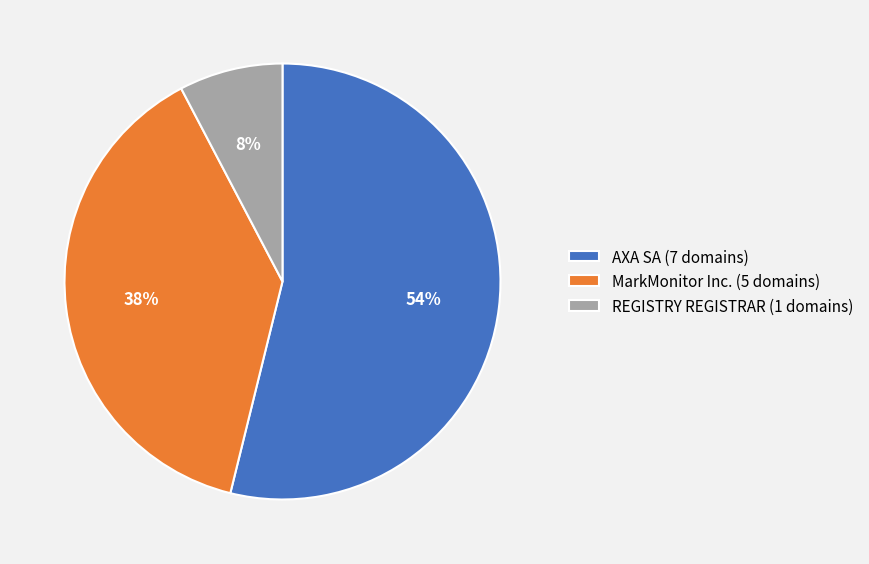

Is there a majority slice in this chart?

Yes